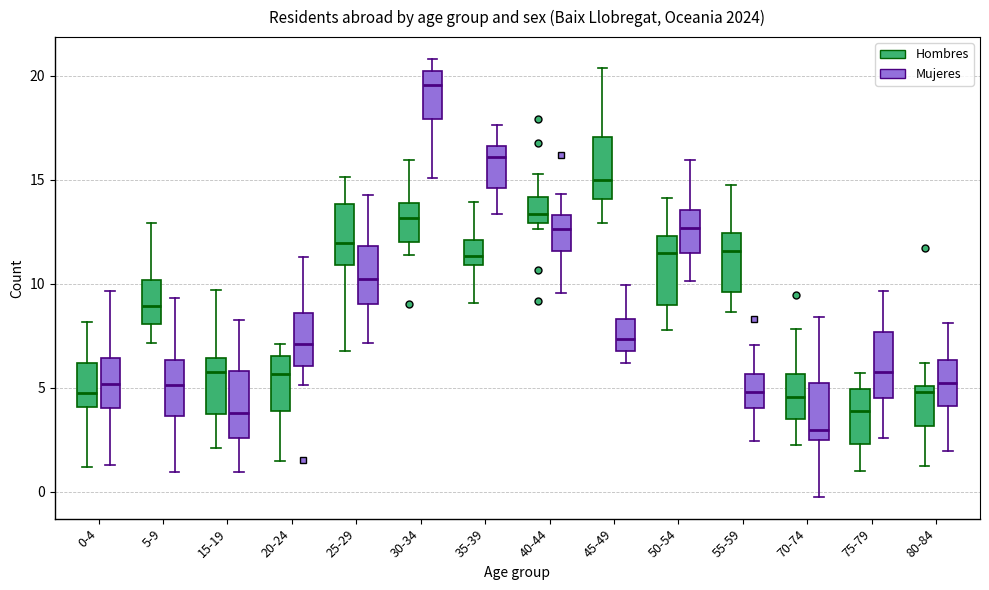

Which box has the highest median line?

30-34 (Mujeres)